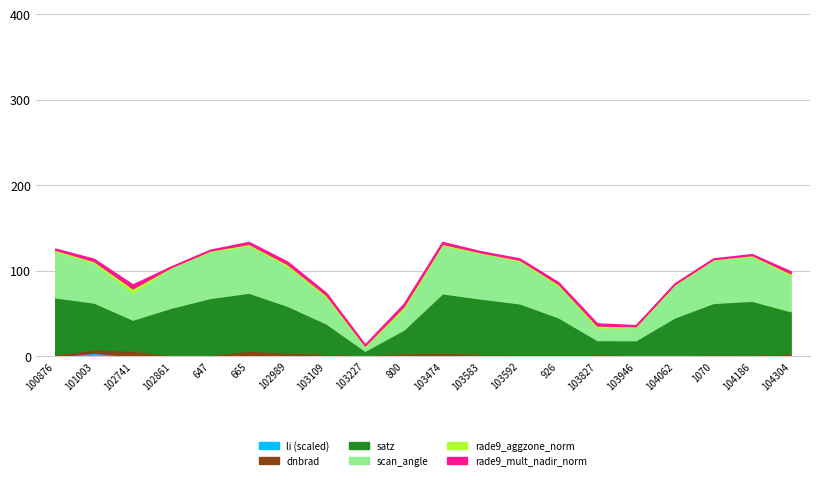

True or false: scan_angle and rade9_aggzone_norm intersect in this chart.

False